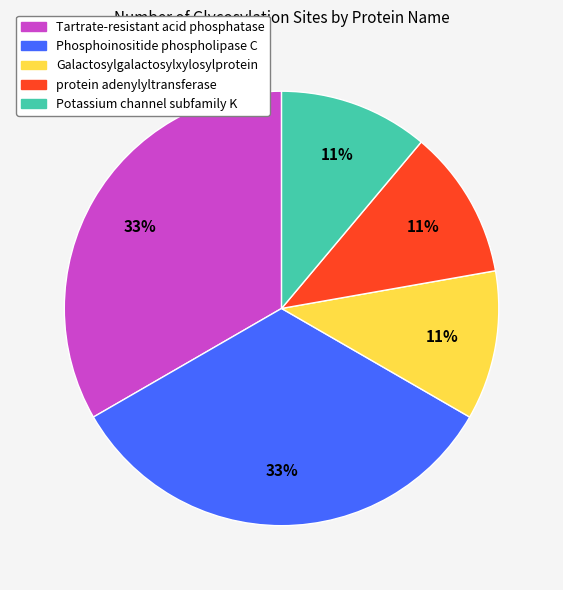

To the nearest percent, what is the difference between the Phosphoinositide phospholipase C and Galactosylgalactosylxylosylprotein slice percentages?

22%